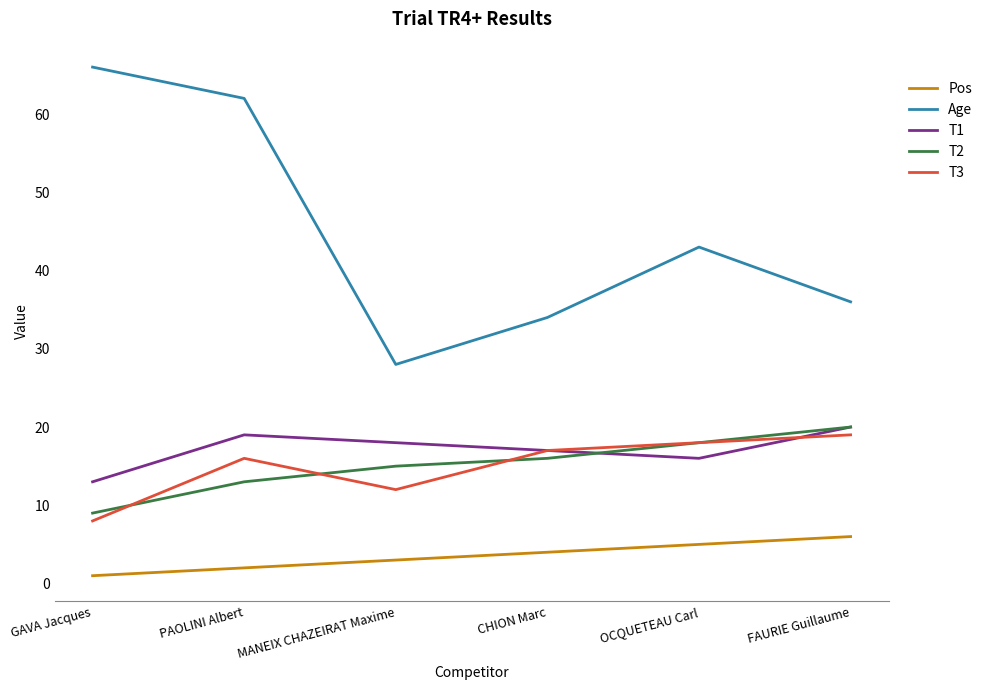

Which series changed the most between CHION Marc and FAURIE Guillaume?

T2